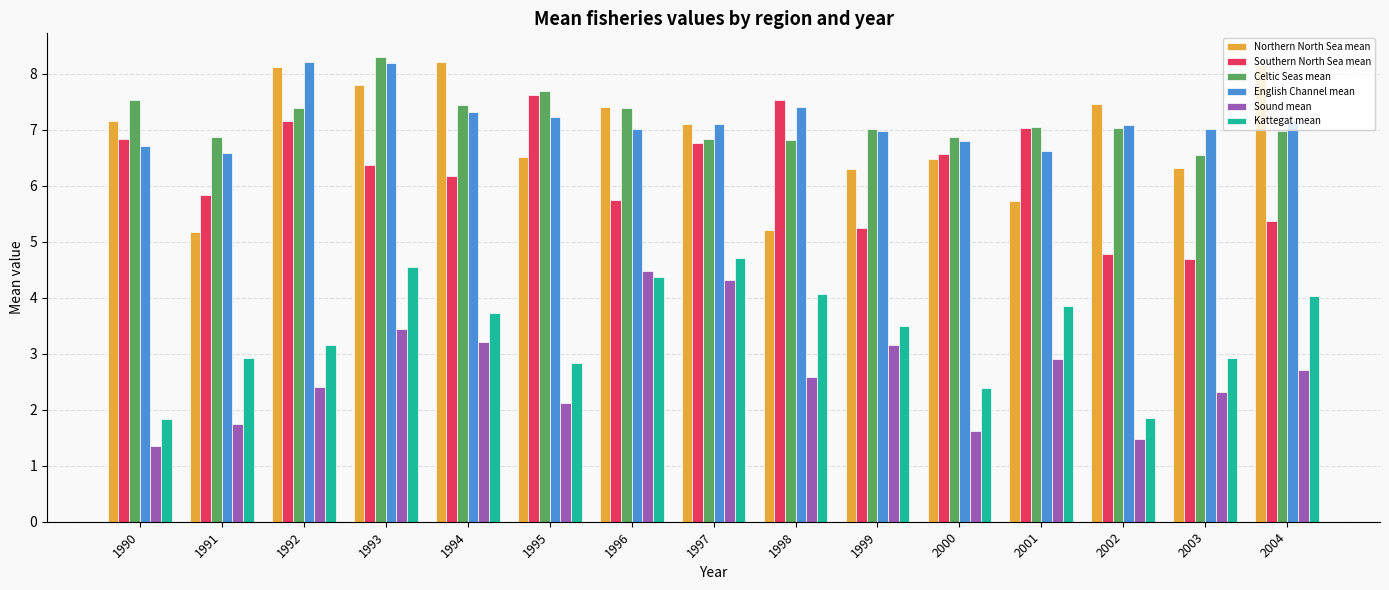

What is the difference between the second highest and second lowest values in the Northern North Sea mean series?

3.0